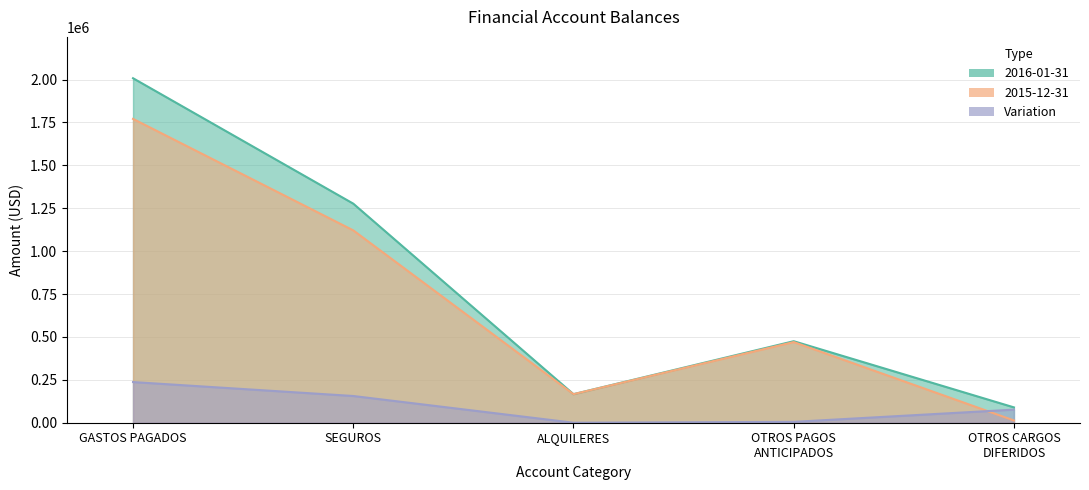

How many lines are shown in the chart?

3